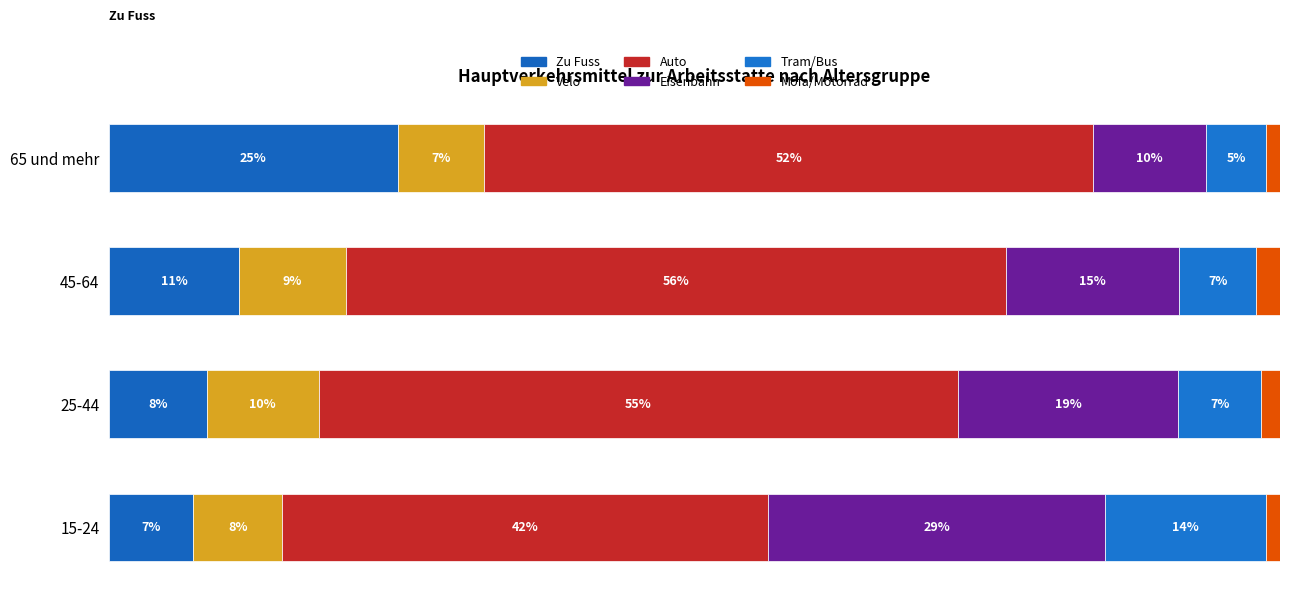

How many groups of bars are there?

4